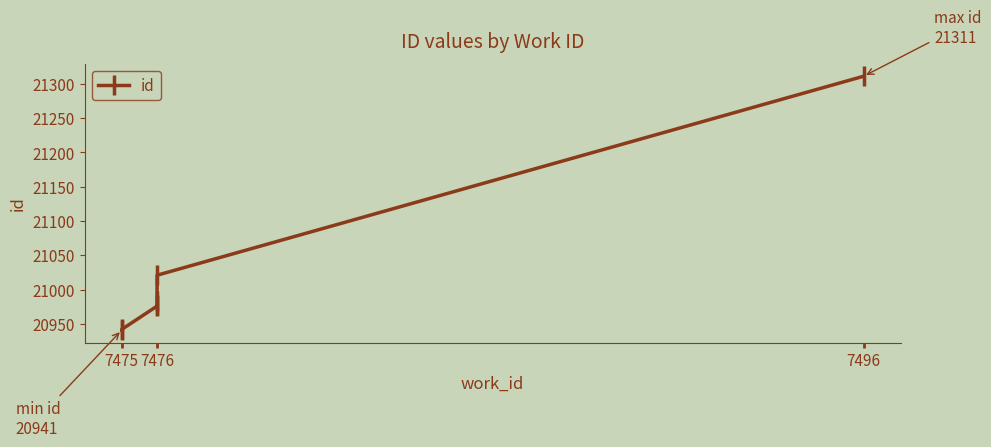

True or false: the data has more than 2 interior local peaks.

False